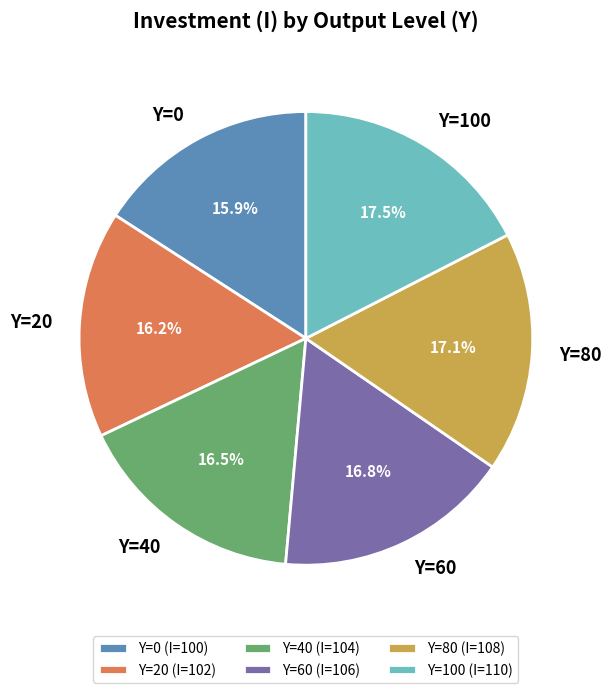

Count the number of slices in the pie.

6